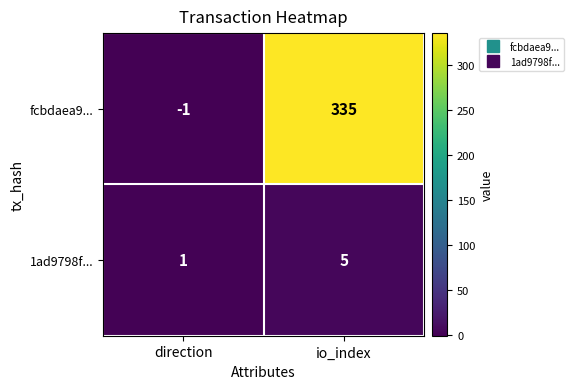

At how many categories does at least one series exceed 235?

1